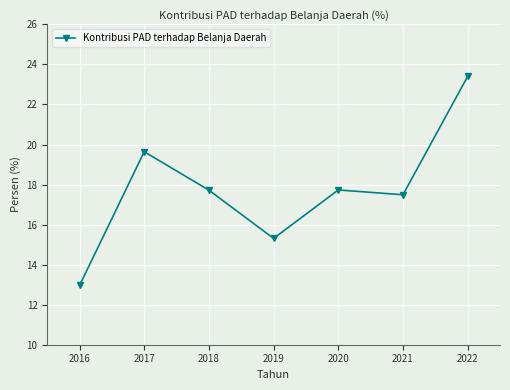

What is the greatest value displayed?

23.4